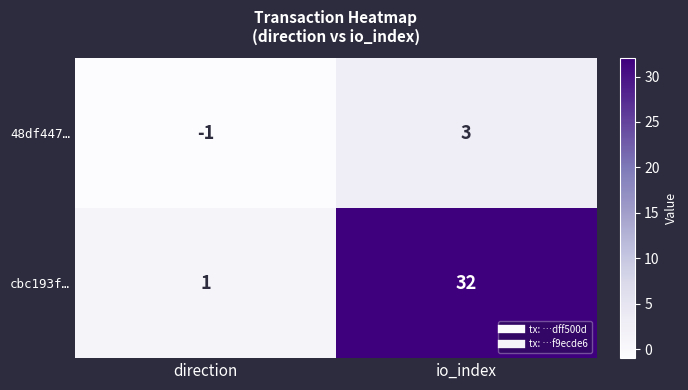

Reading left to right, list all the values displayed in this chart.

48df447…: direction=-1	io_index=3
cbc193f…: direction=1	io_index=32